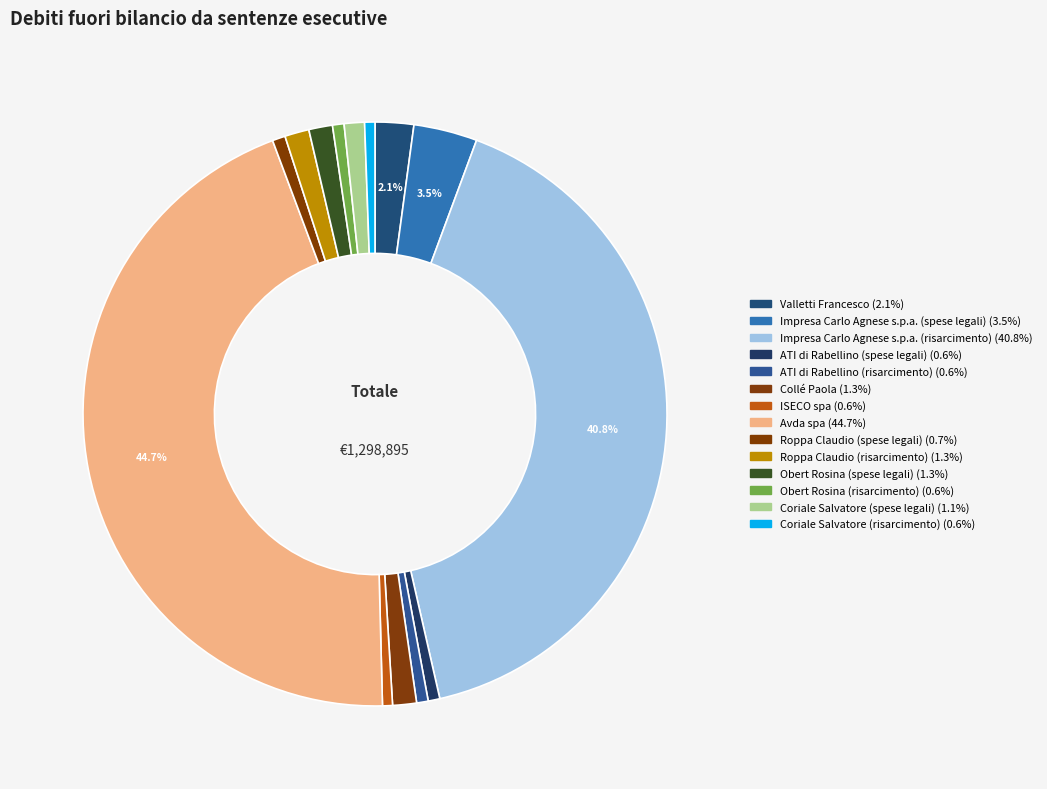

Count the number of slices in the pie.

14